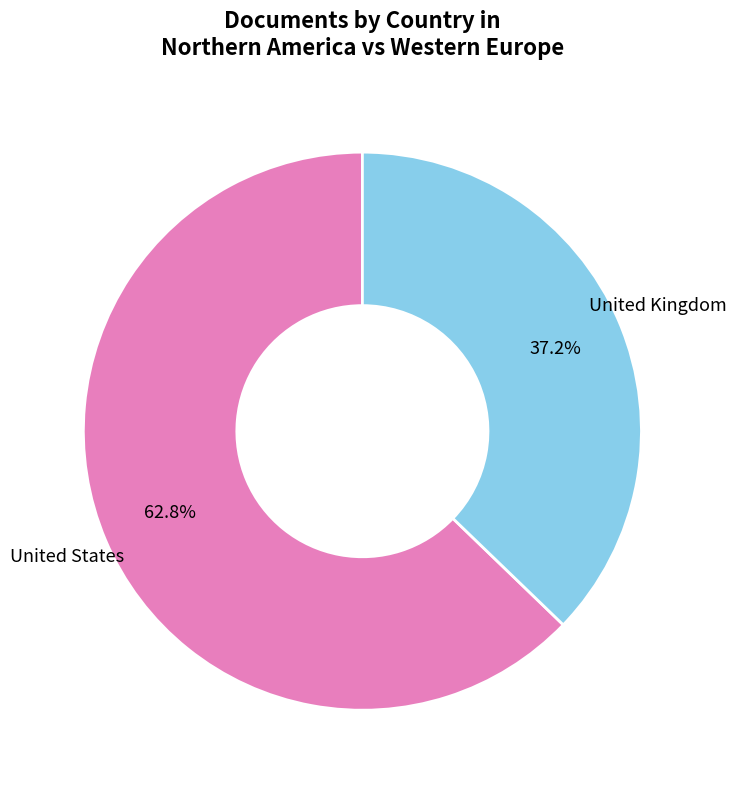

To the nearest percent, what is the difference between the United States and United Kingdom slice percentages?

26%